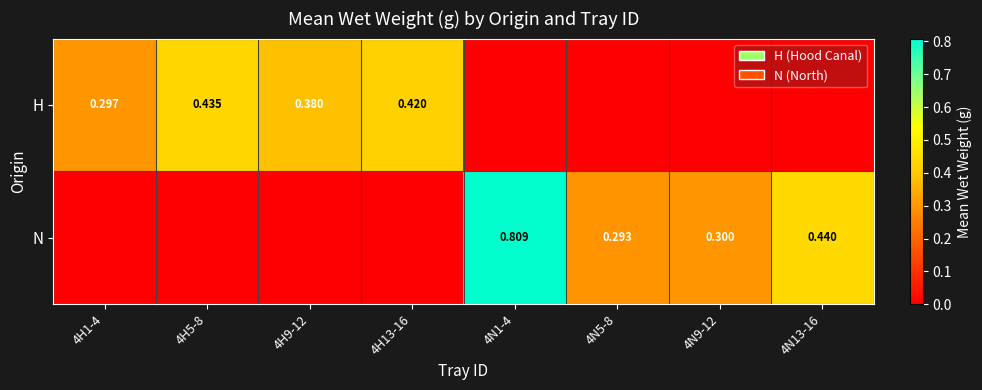

Is the value of N at 4N5-8 greater than the value of H at 4H1-4?

No